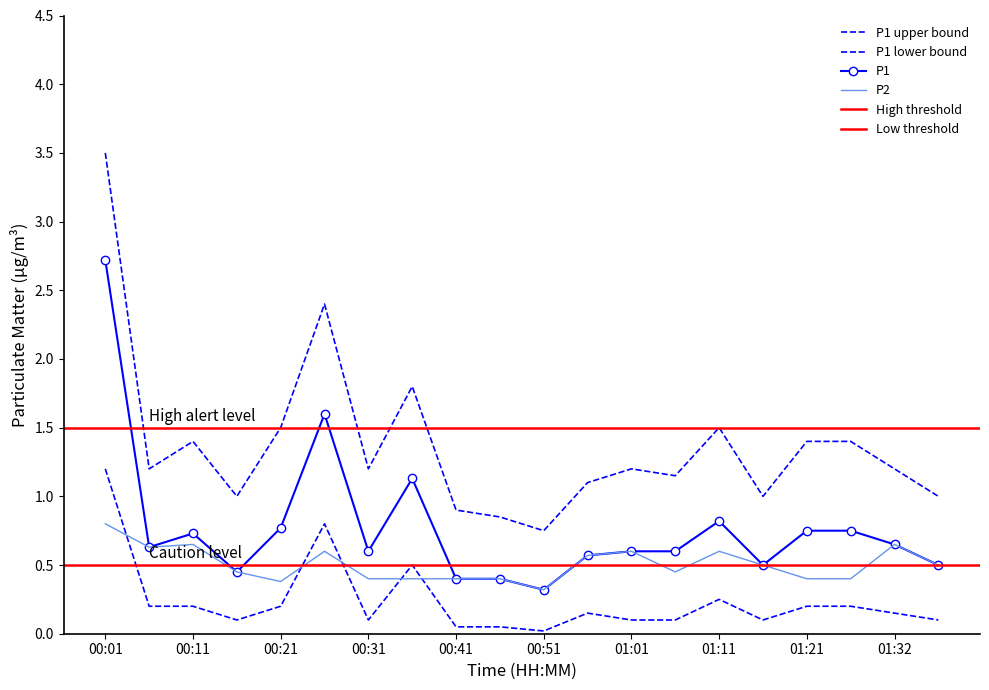

At which label is P1 closest to 1?

00:36